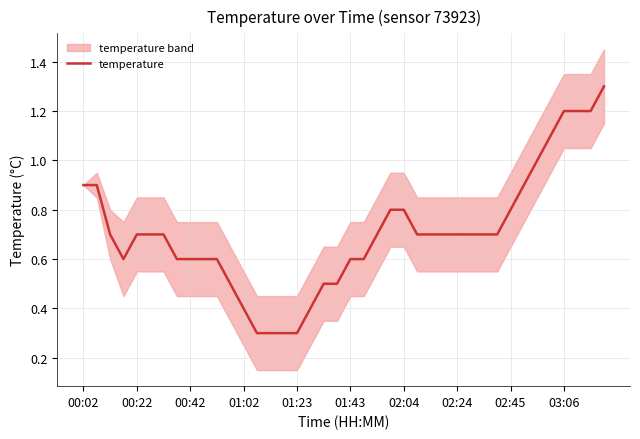

What is the maximum value for temperature?

1.3